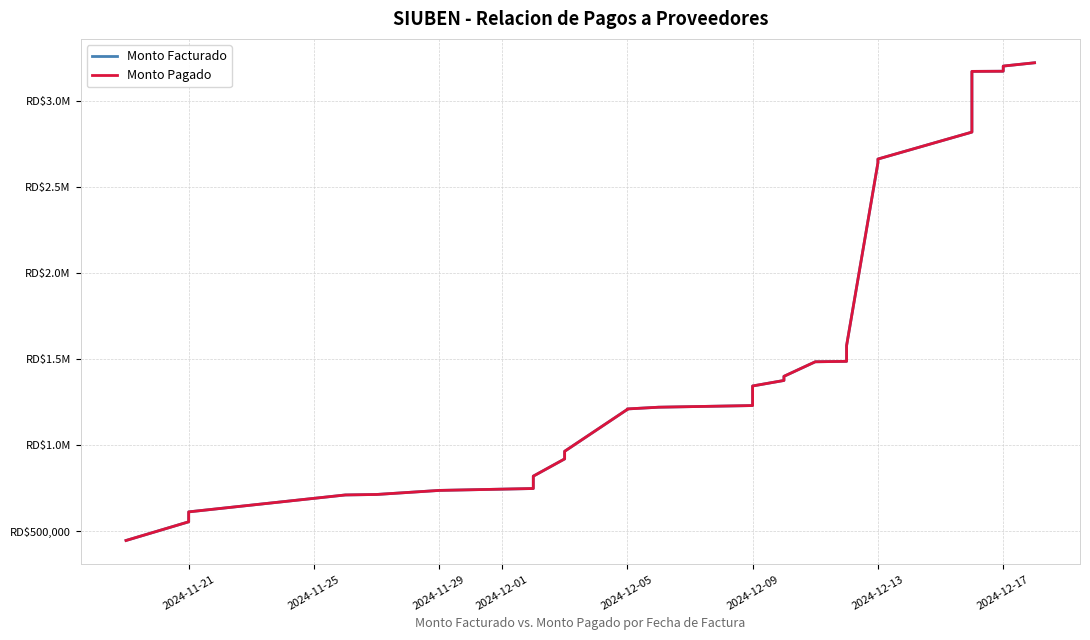

Rank the series by their maximum value, from lowest to highest.

Monto Facturado, Monto Pagado